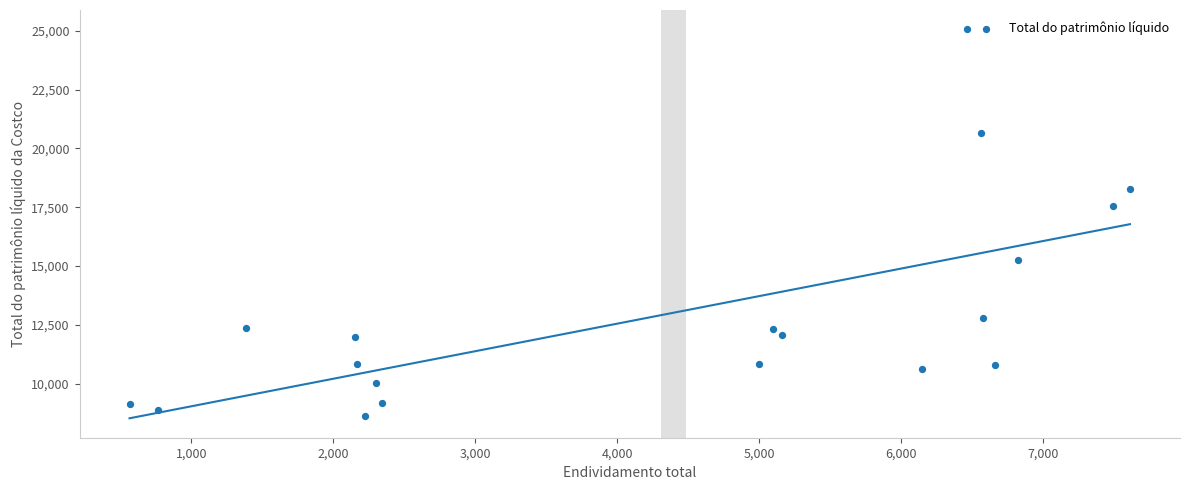

What is the range of X values (max minus min)?

7044